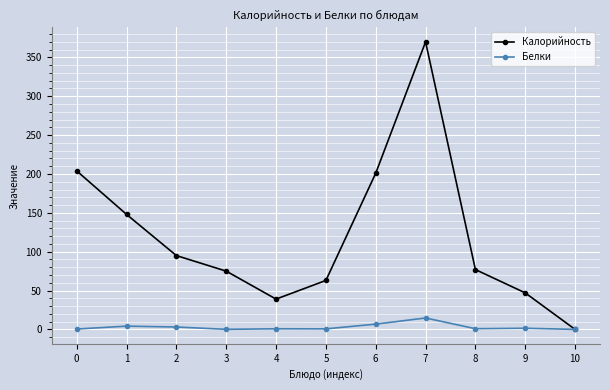

Between 1 and 9, which series saw the biggest shift?

Калорийность